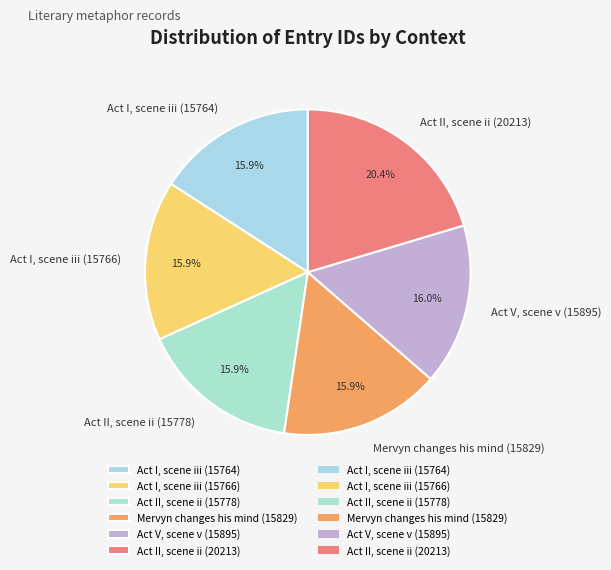

How much of the chart is everything except Act I, scene iii (15764)?

84.1%